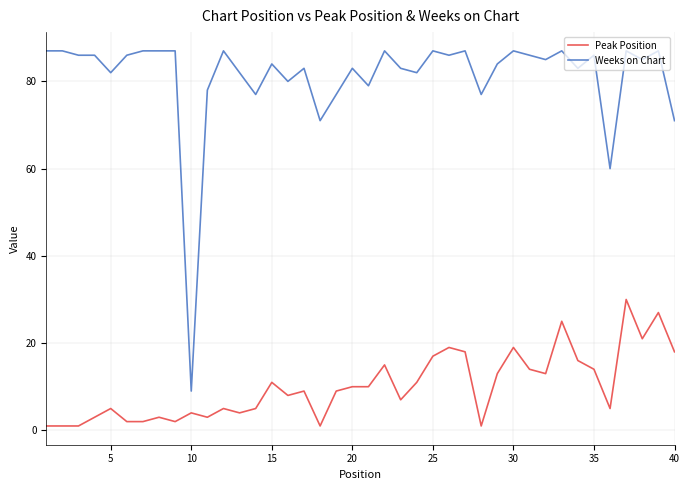

Which series has the largest total across all categories?

Weeks on Chart